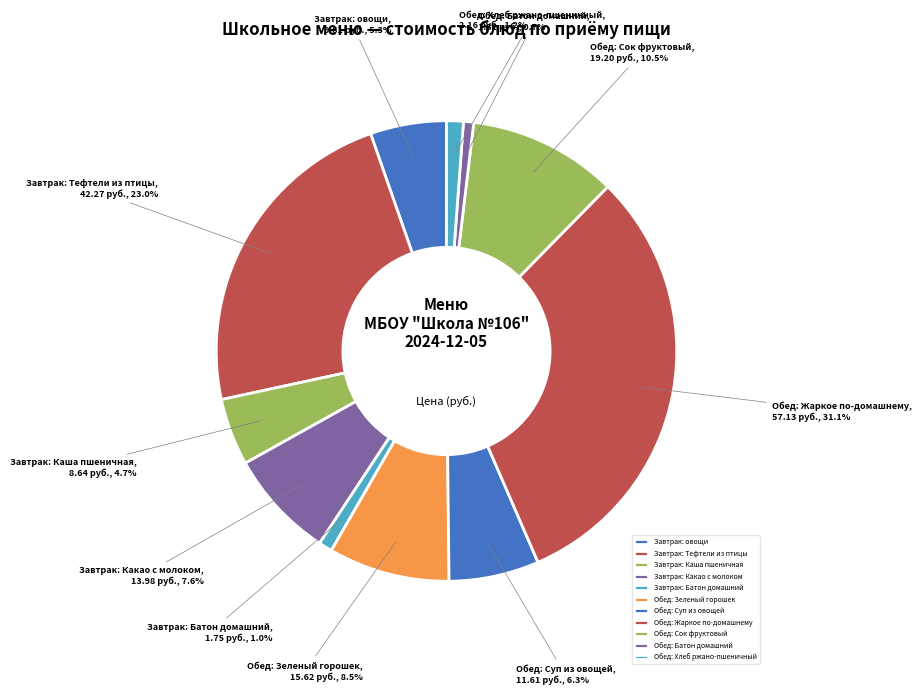

To the nearest percent, what percentage of the pie is Завтрак: Батон домашний?

1%